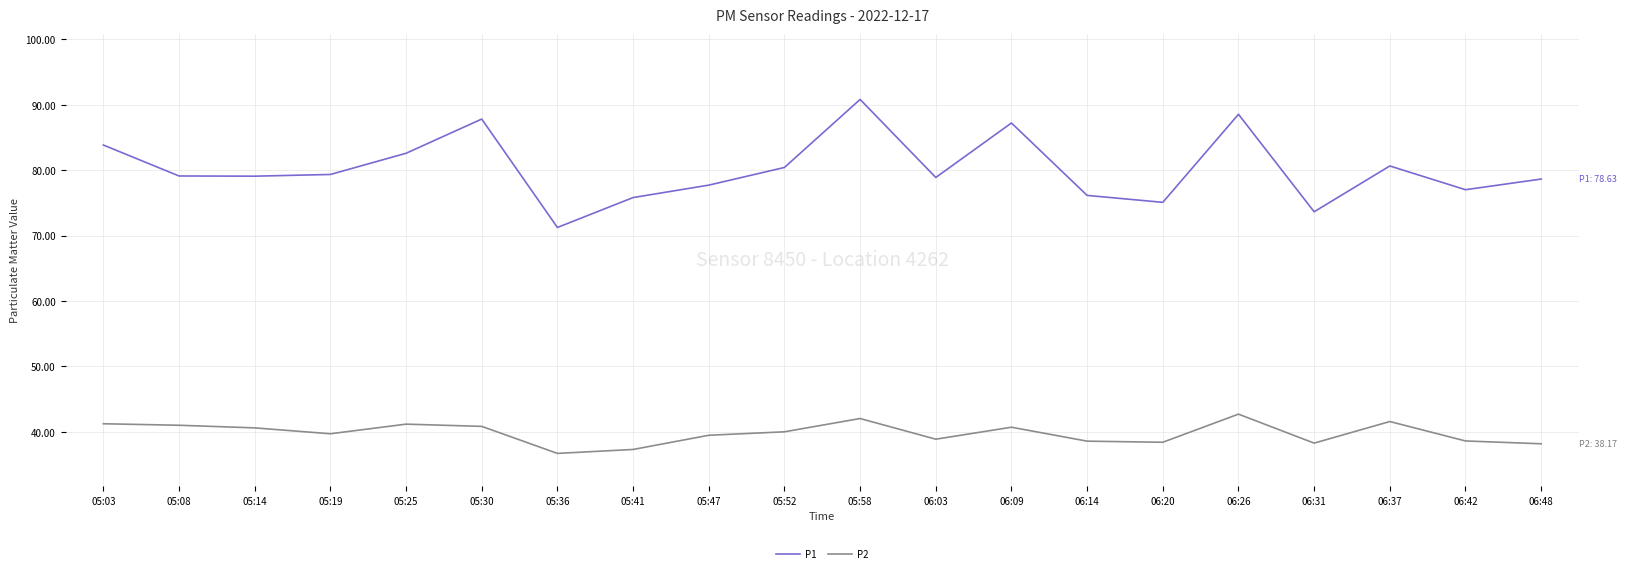

What is the maximum value shown in the chart?

90.8